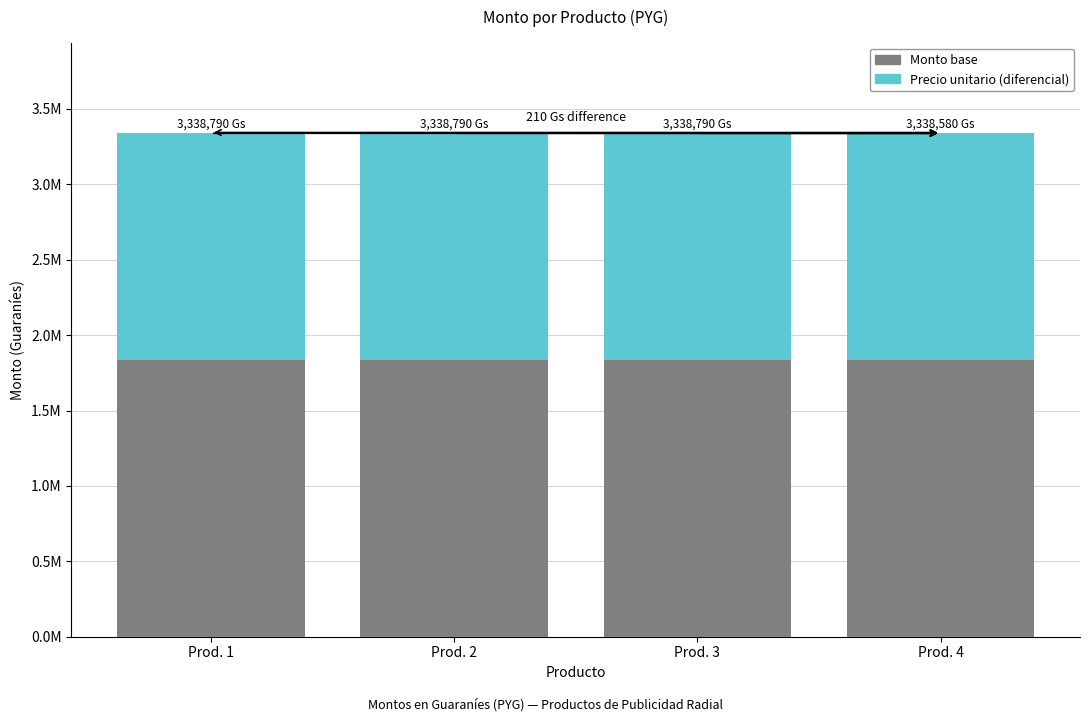

What are all the series names shown in the legend?

Monto base, Precio unitario (diferencial)